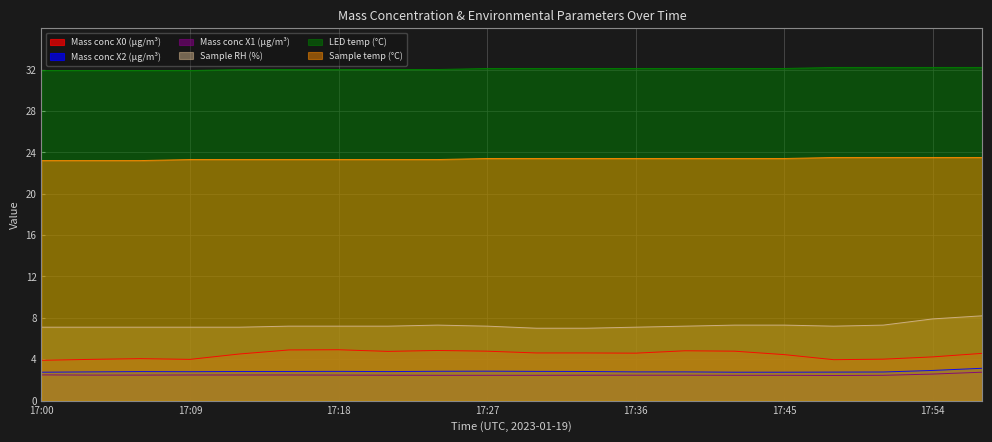

True or false: LED temp (°C) and Mass conc X2 (μg/m³) intersect in this chart.

False